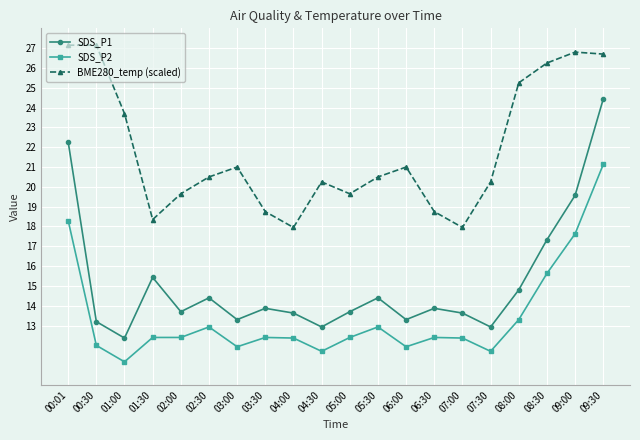

Which series has the largest total across all categories?

BME280_temp (scaled)